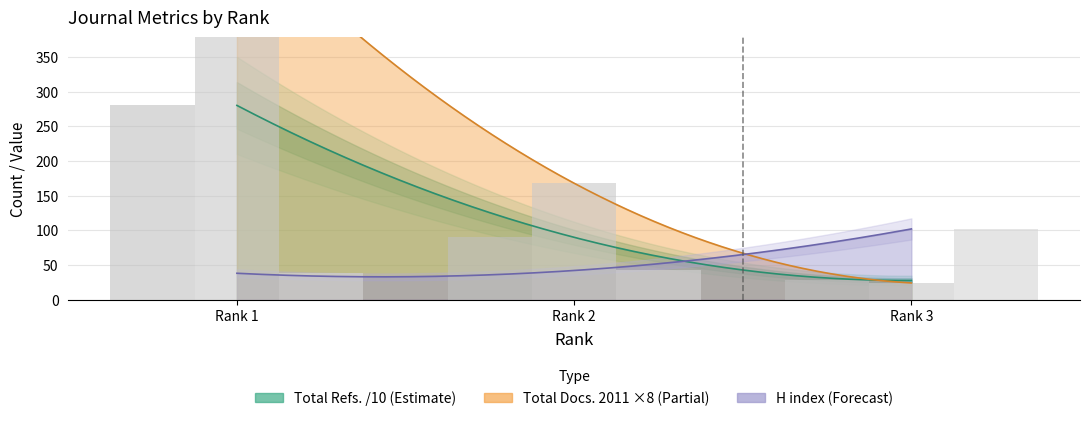

Which has a higher value, Rank 3 or Rank 1?

Rank 3